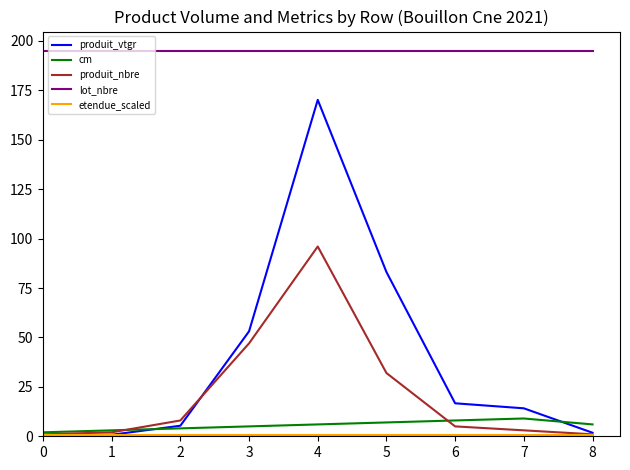

What is the maximum value shown in the chart?

195.0